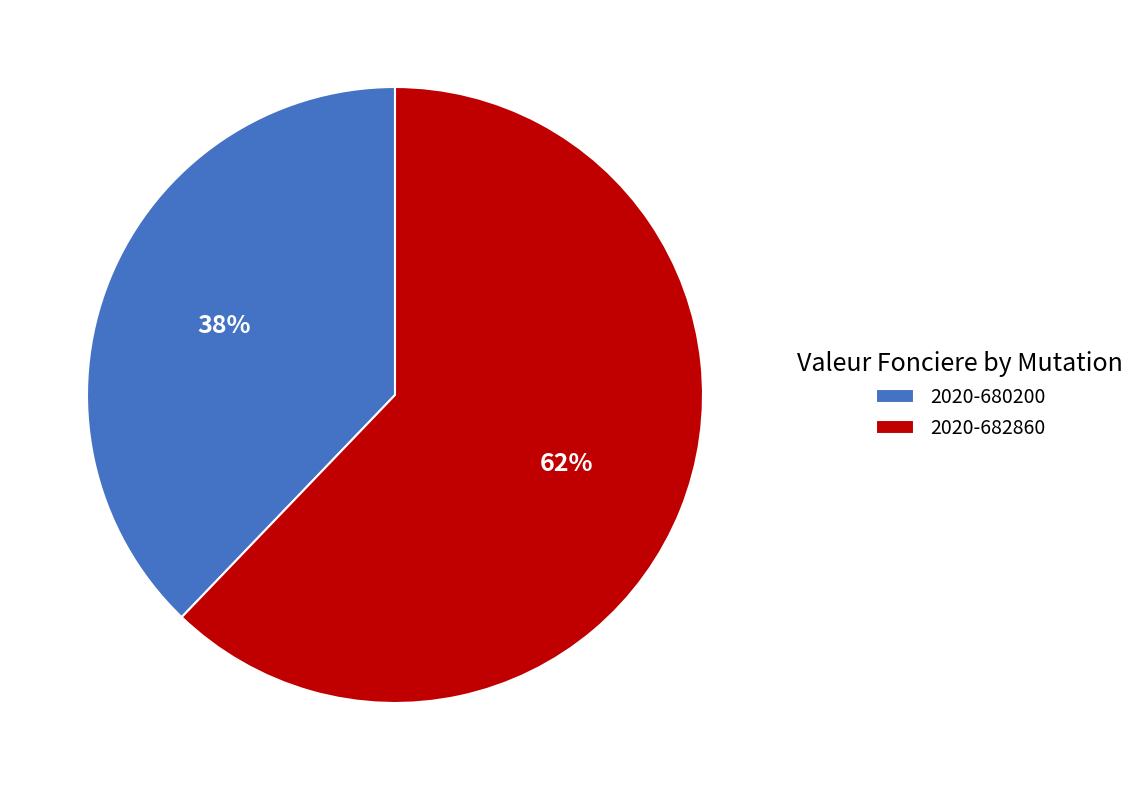

Which category has the smallest portion of the pie?

2020-680200